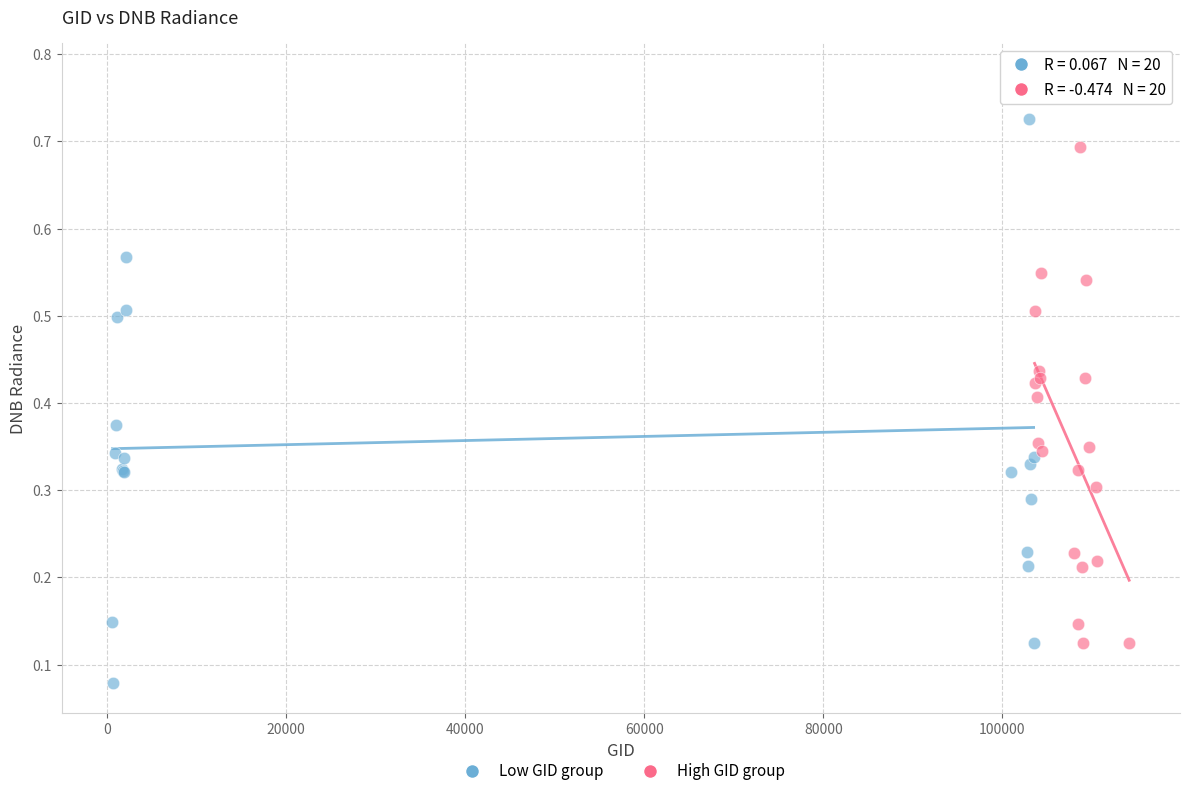

Which series reaches the maximum Y coordinate?

Low GID group